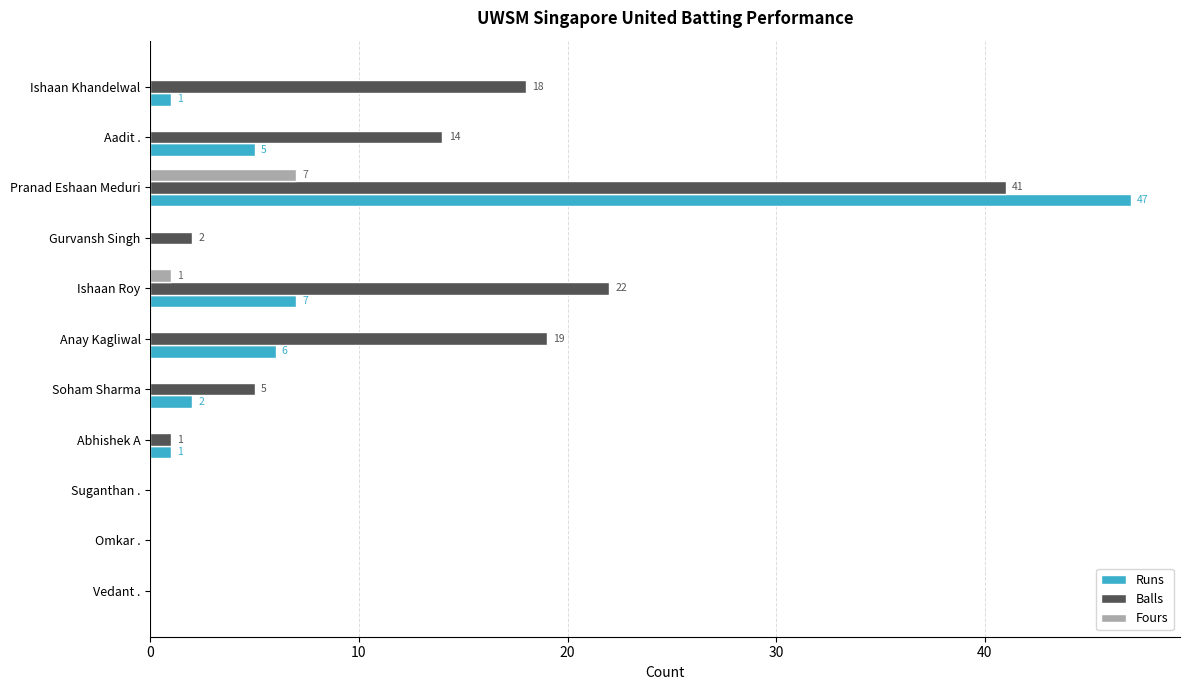

What is the maximum value for Fours?

7